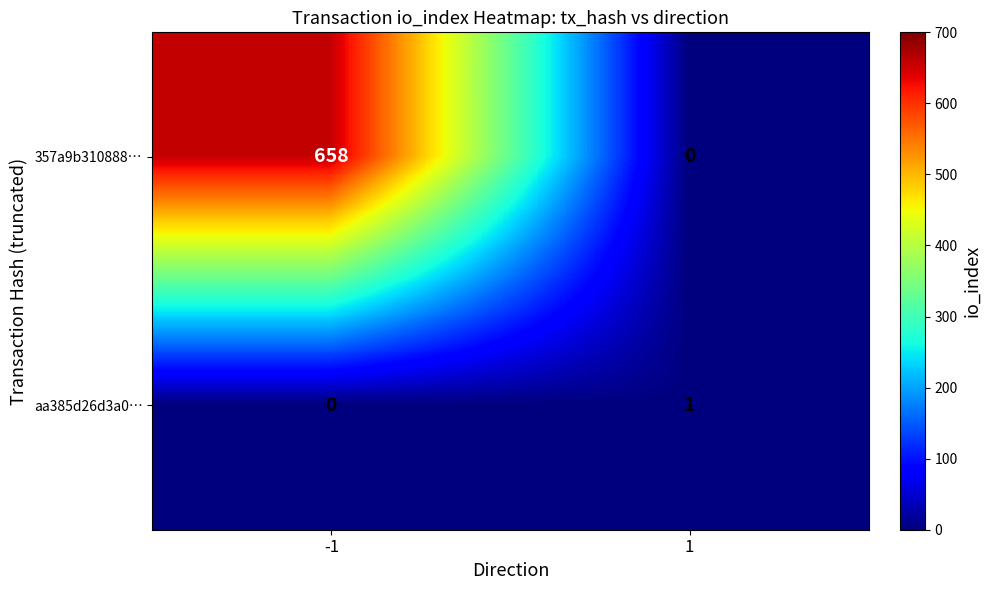

Read the 357a9b310888… value at -1, to the nearest 10.

660